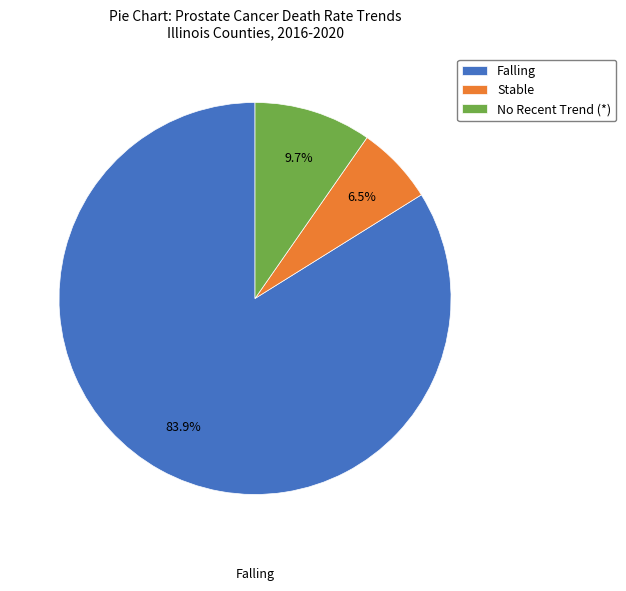

Which category has the smallest portion of the pie?

Stable